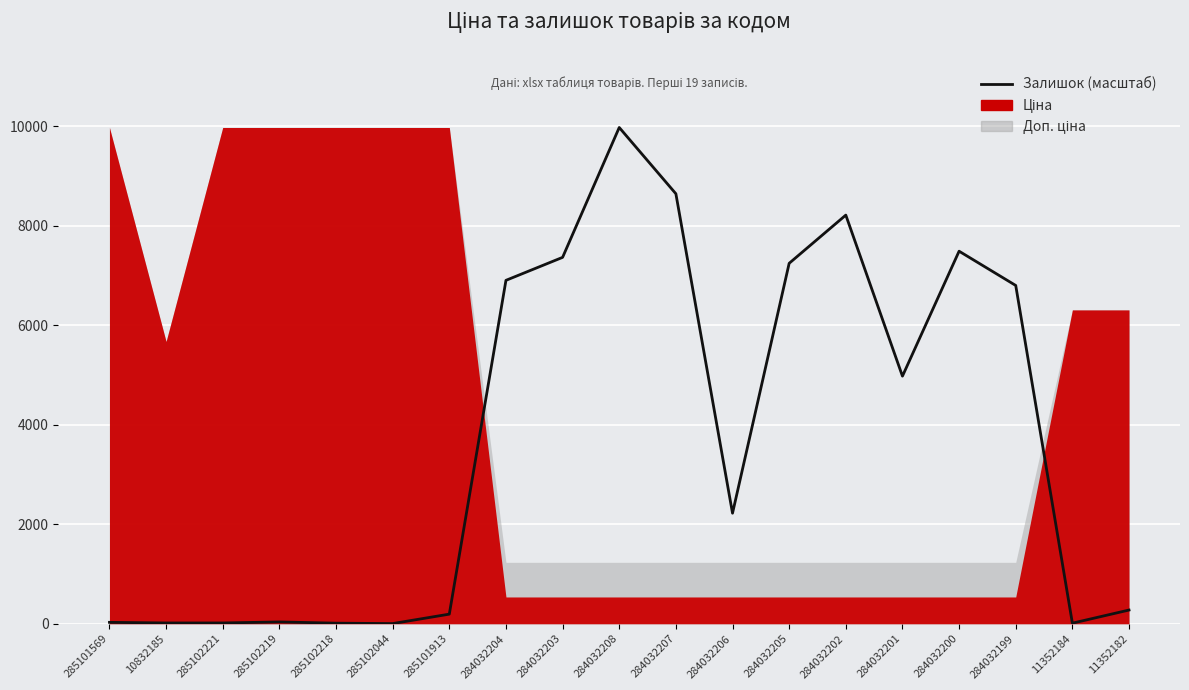

Reading left to right, list all the values displayed in this chart.

285101569=28.9	10832185=16.5	285102221=16.5	285102219=37.1	285102218=12.4	285102044=4.1	285101913=193.8	284032204=6902.9	284032203=7364.8	284032208=9975.0	284032207=8643.1	284032206=2222.6	284032205=7245.2	284032202=8214.2	284032201=4977.2	284032200=7488.5	284032199=6799.8	11352184=12.4	11352182=276.3